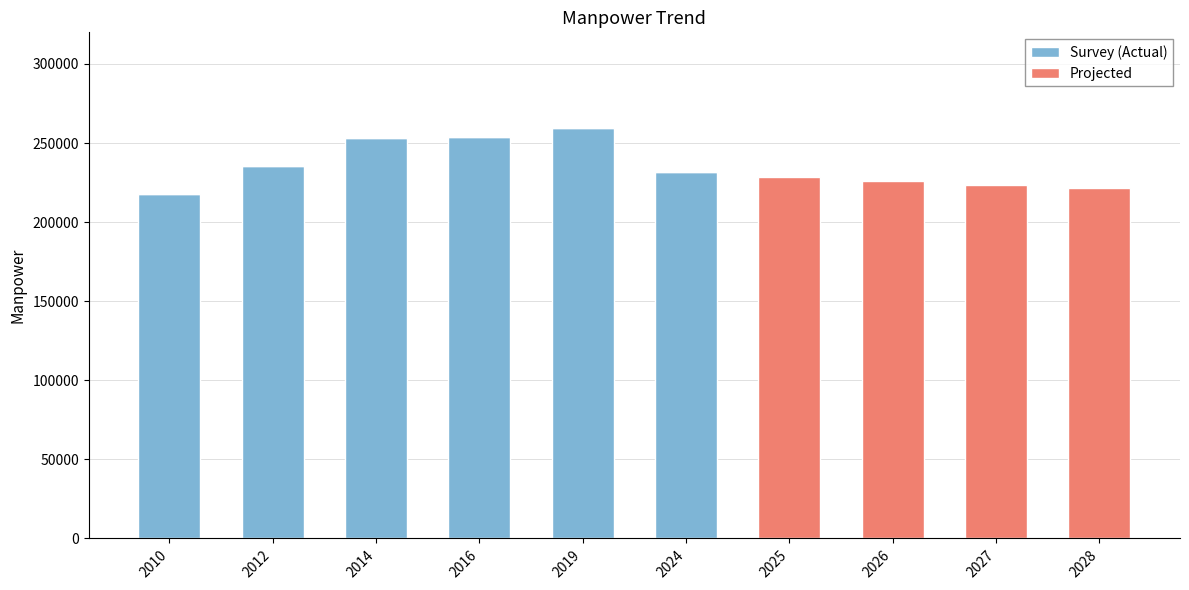

The value of Survey (Actual) at 2019 is 259543. True or false?

True